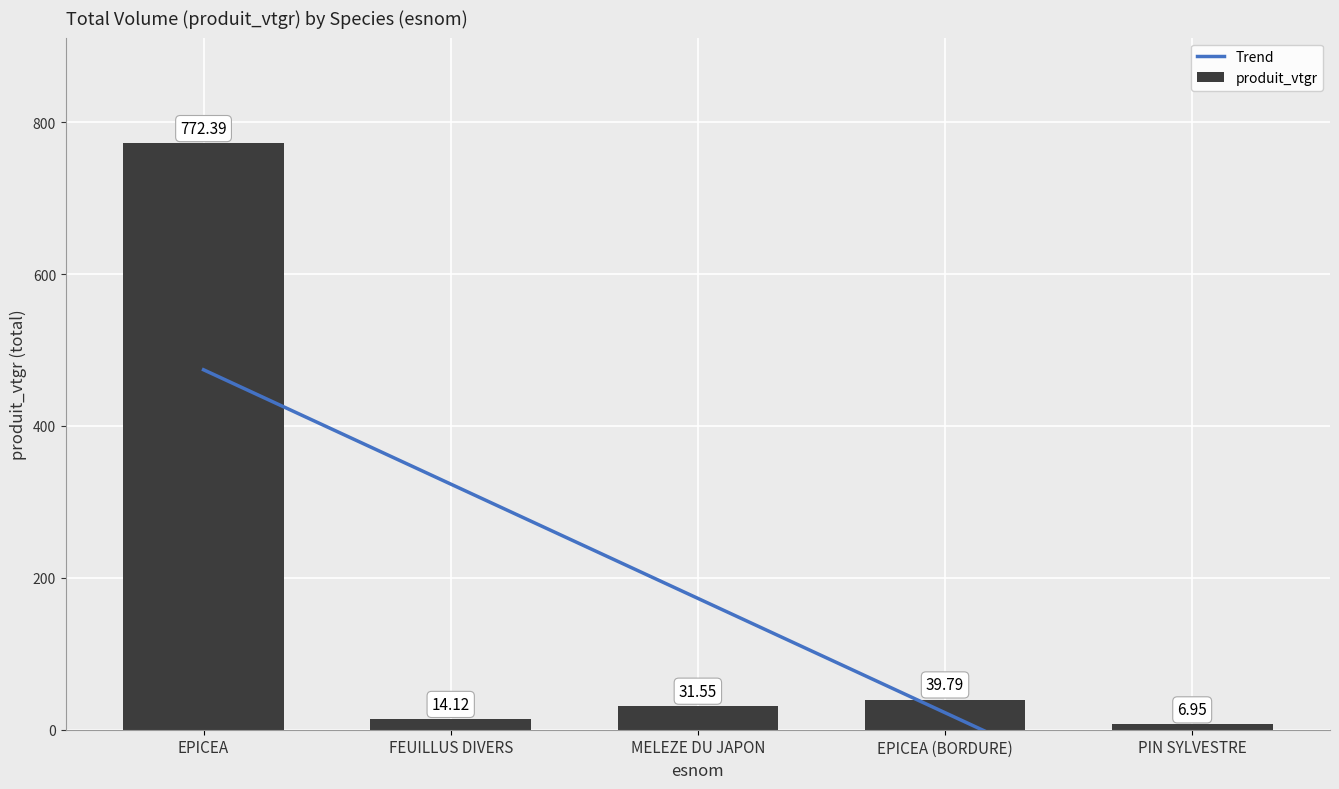

What is the lowest value of the produit_vtgr series?

6.9